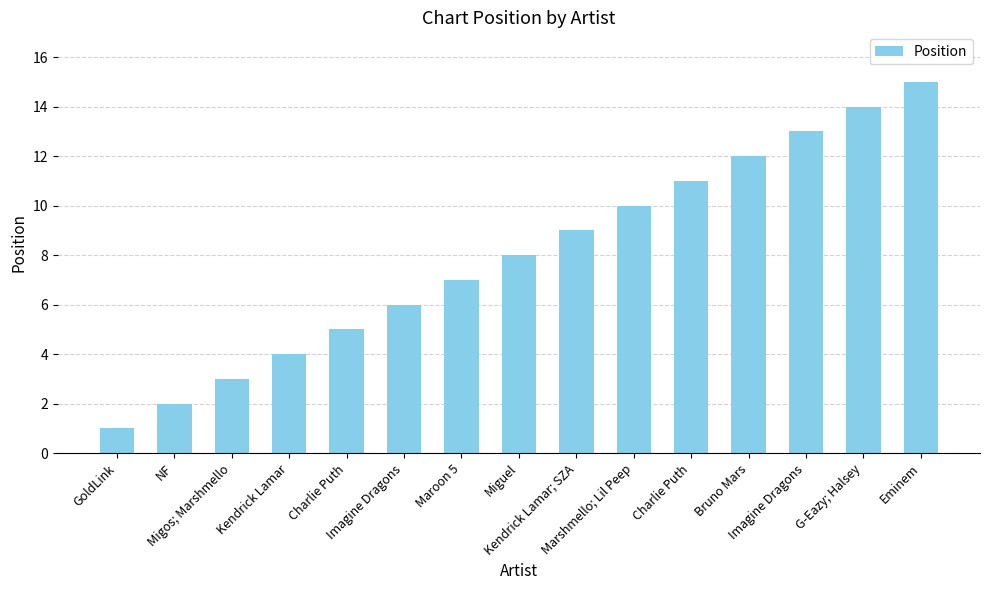

Between Maroon 5 and Charlie Puth, which is larger?

Maroon 5